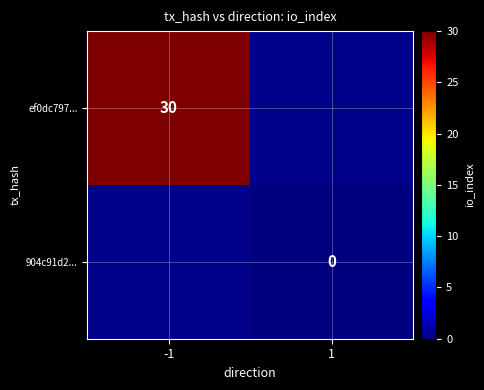

The value of ef0dc797... at -1 is 8. True or false?

False